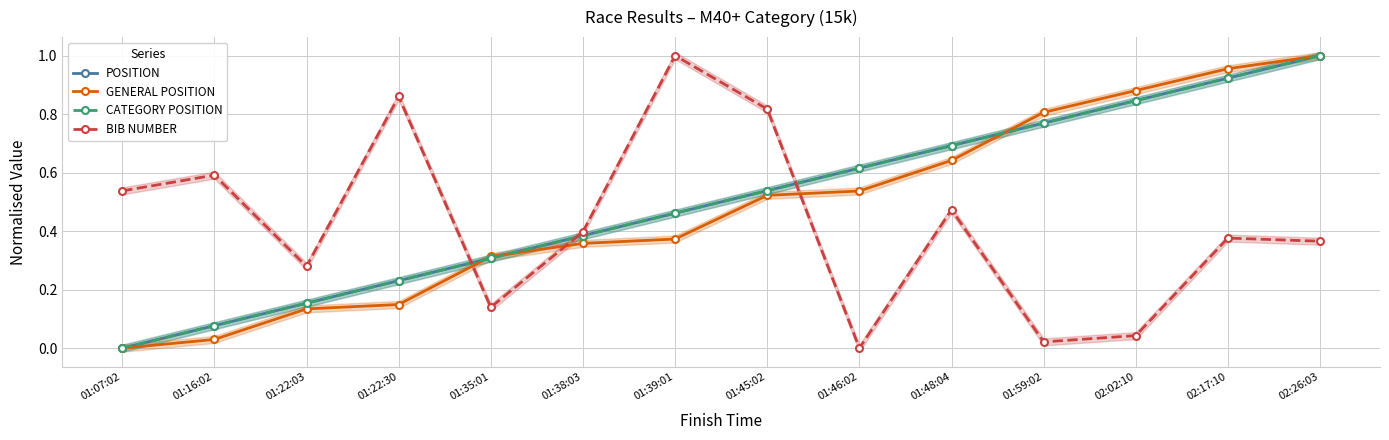

True or false: GENERAL POSITION and CATEGORY POSITION intersect in this chart.

True